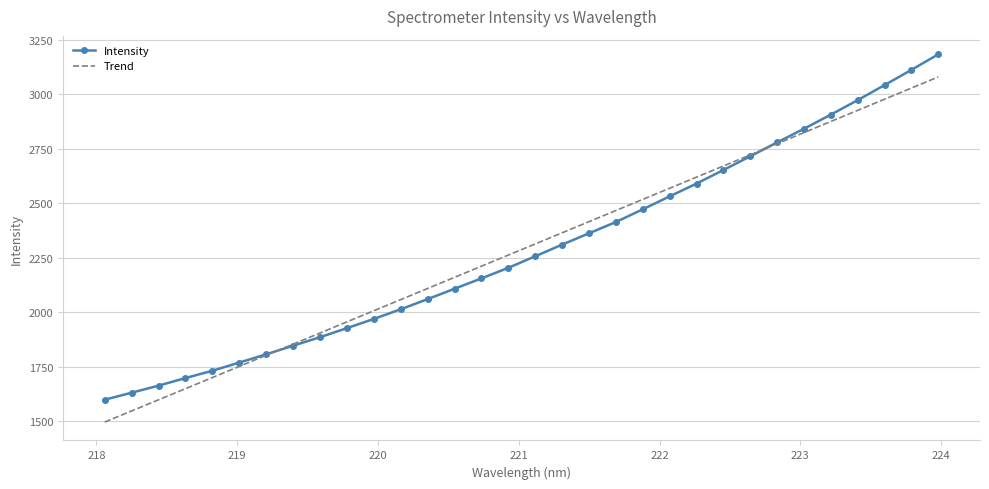

What is the highest value of the Trend series?

3079.5